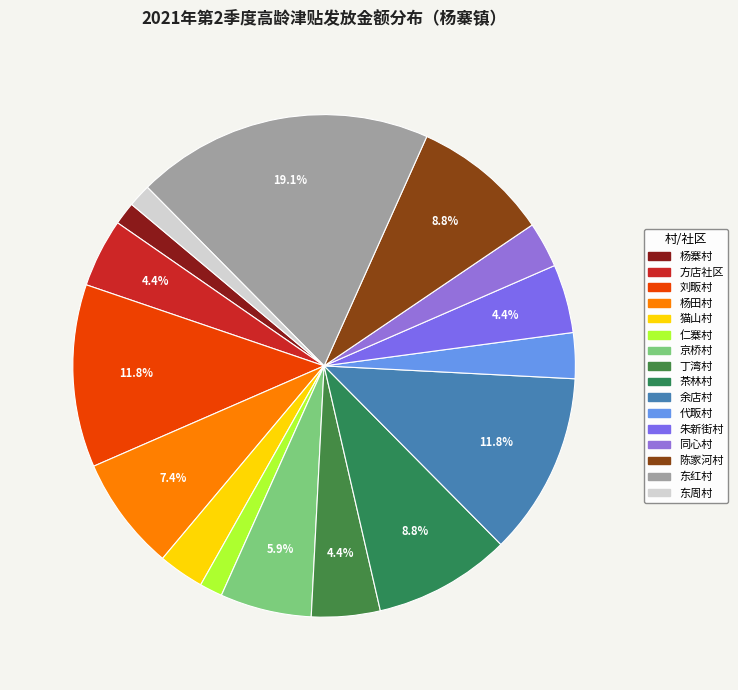

What is the ratio of the value at 余店村 to the value at 陈家河村?

1.3